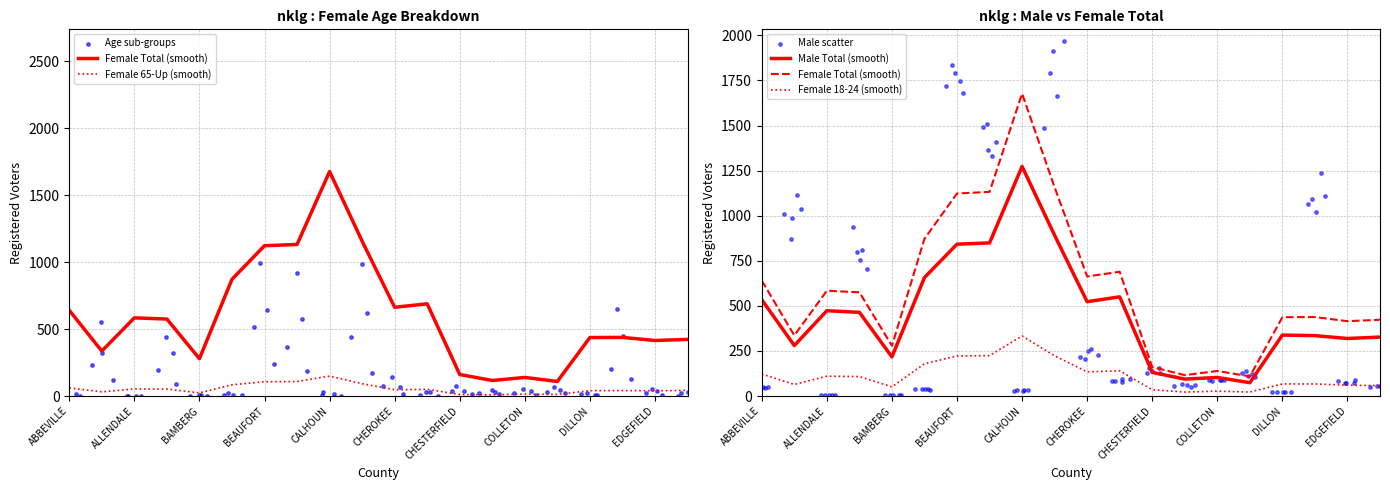

What are all the series names shown in the legend?

Female Total (smooth), Female 65-Up (smooth), Male Total (smooth), Female 18-24 (smooth)